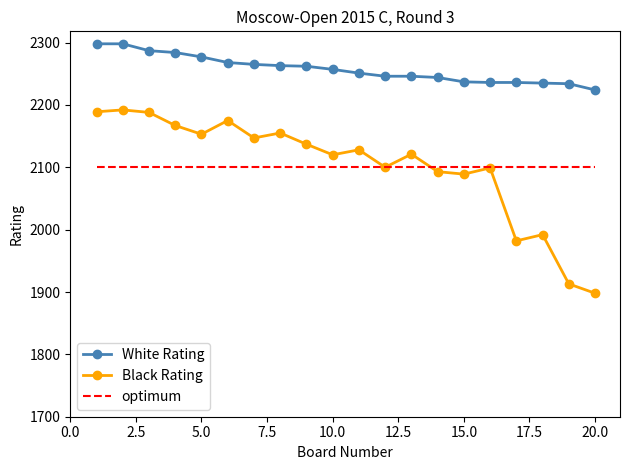

Which series has the largest total across all categories?

White Rating